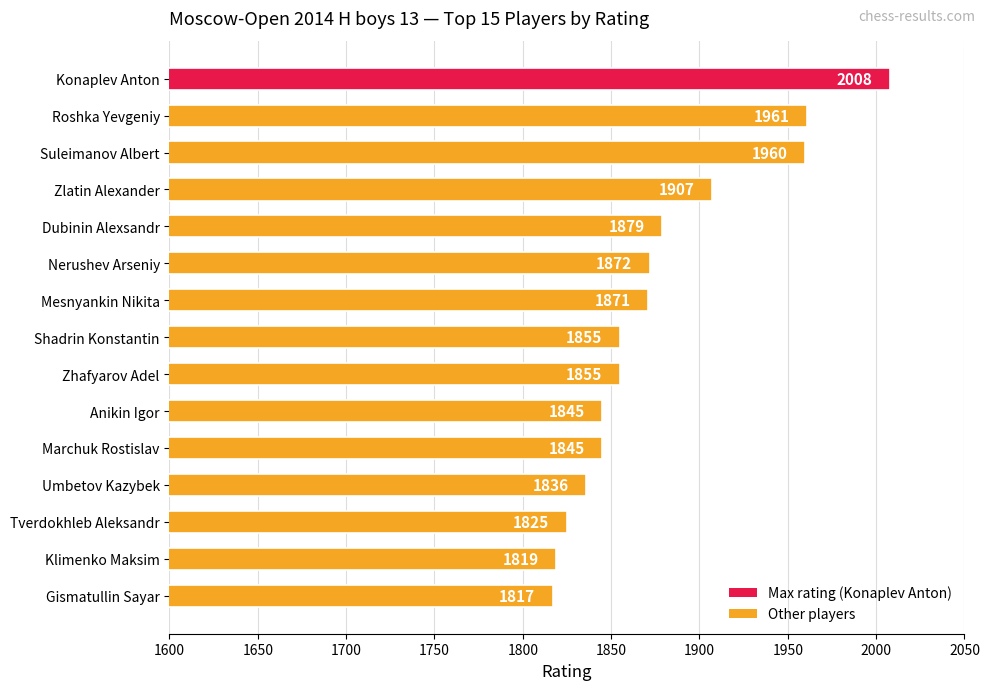

The chart shows a value of 942 at Gismatullin Sayar. True or false?

False